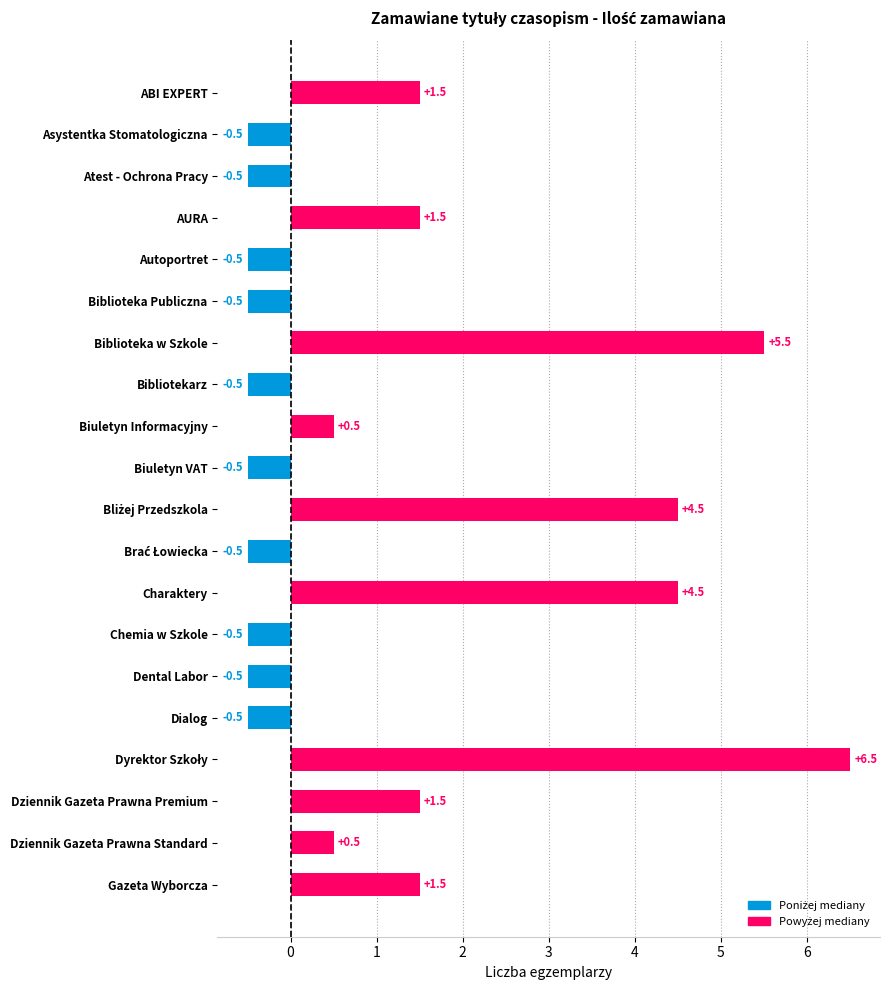

Read the value at Biuletyn VAT.

-0.5